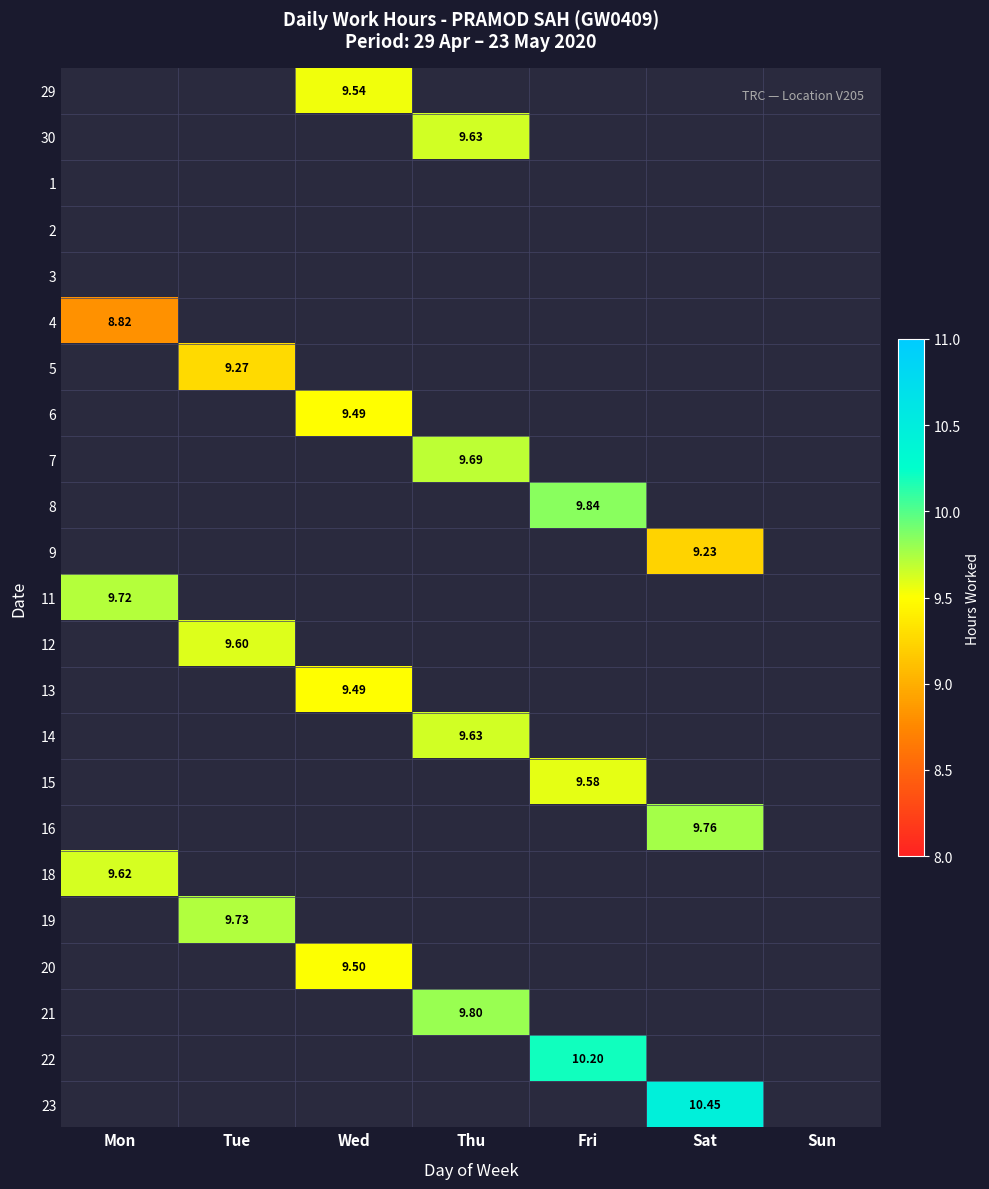

Which category has the highest value across all series?

Sat